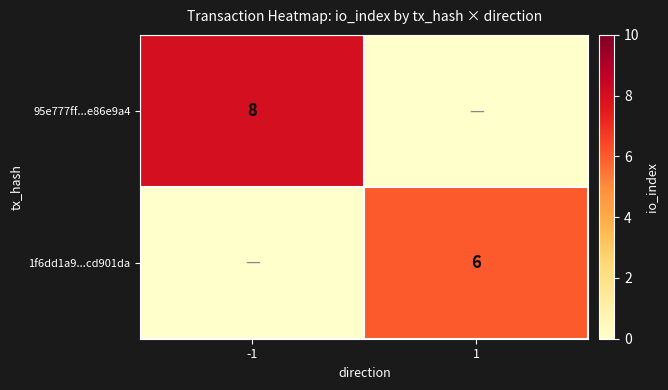

Is it true that 1f6dd1a9...cd901da equals 6 at 1?

True